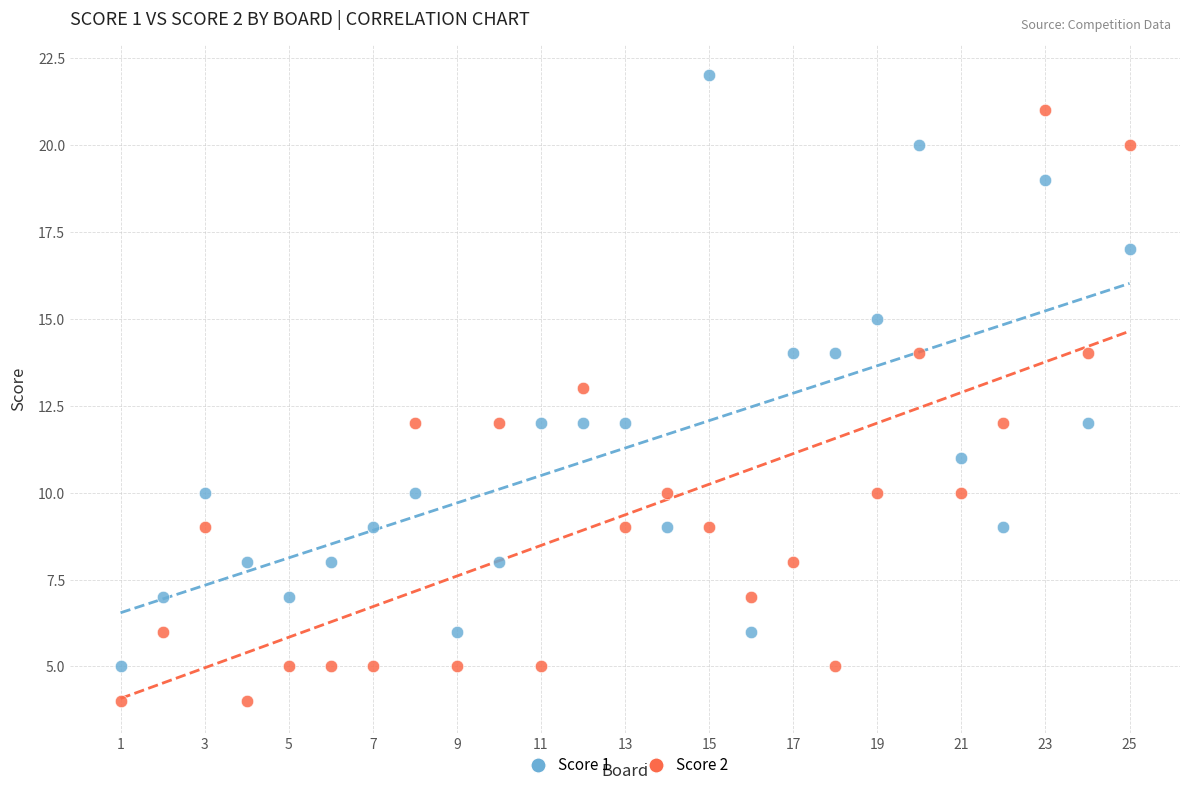

What is the X range (max minus min) for the scatter plot?

24